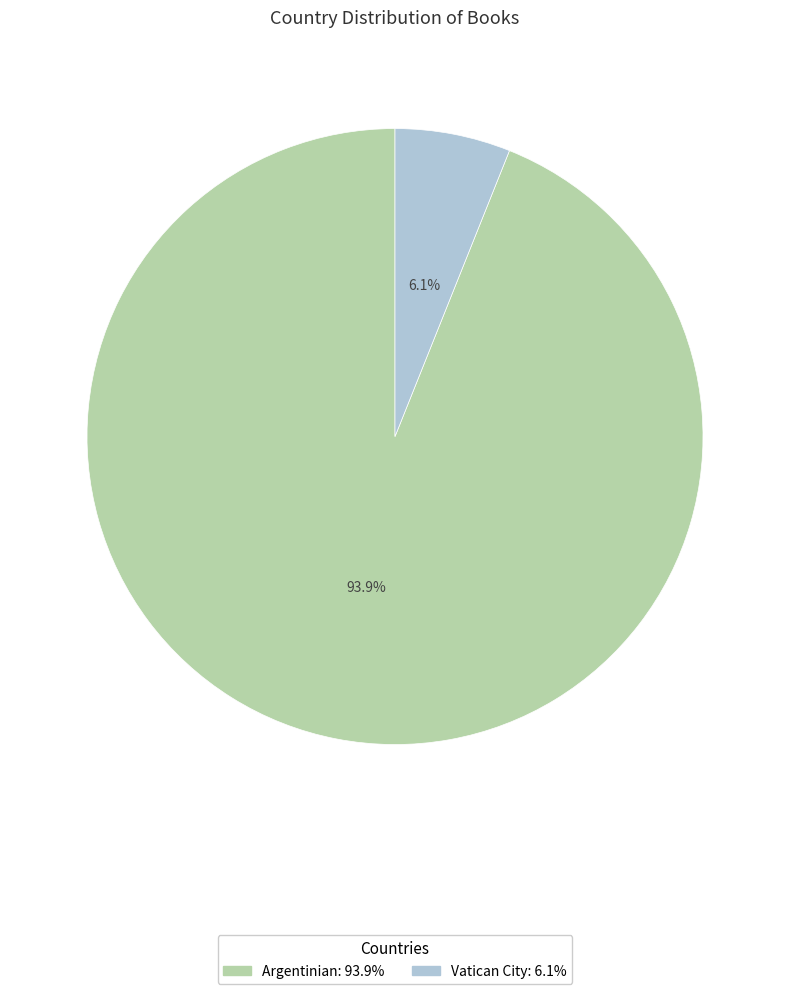

Which slice represents more than half of the pie?

Argentinian